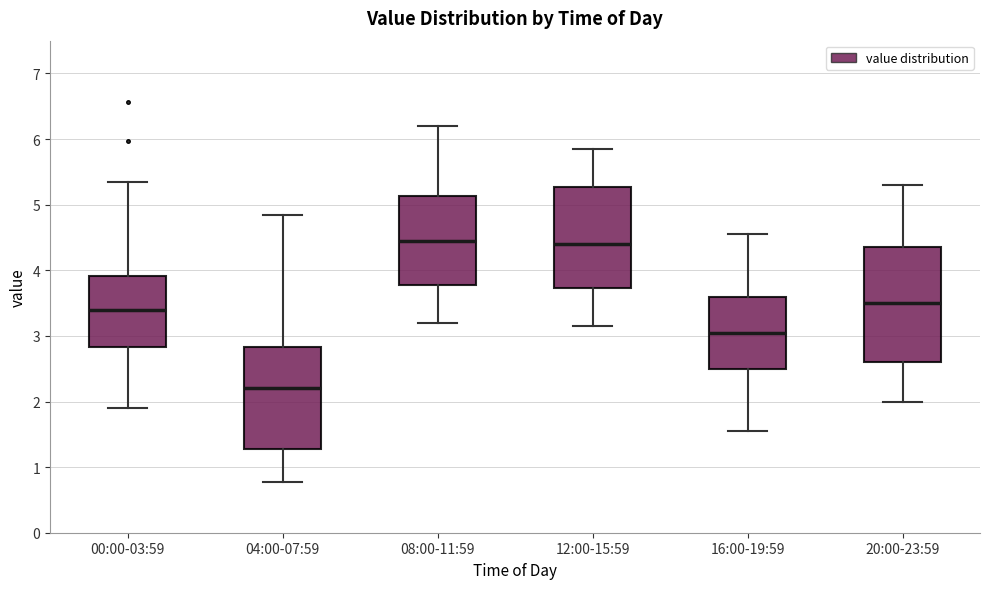

Reading left to right, read every box against the y-axis: the position of its median line, the range the box covers, and the ends of its whiskers. The values are not printed on the chart, so give them approximately, as read against the axis.

00:00-03:59: median 3.4, box 2.8 to 3.9, whiskers 1.9 to 5.4
04:00-07:59: median 2.2, box 1.3 to 2.8, whiskers 0.8 to 4.9
08:00-11:59: median 4.5, box 3.8 to 5.1, whiskers 3.2 to 6.2
12:00-15:59: median 4.4, box 3.7 to 5.3, whiskers 3.2 to 5.9
16:00-19:59: median 3.1, box 2.5 to 3.6, whiskers 1.6 to 4.6
20:00-23:59: median 3.5, box 2.6 to 4.4, whiskers 2.0 to 5.3